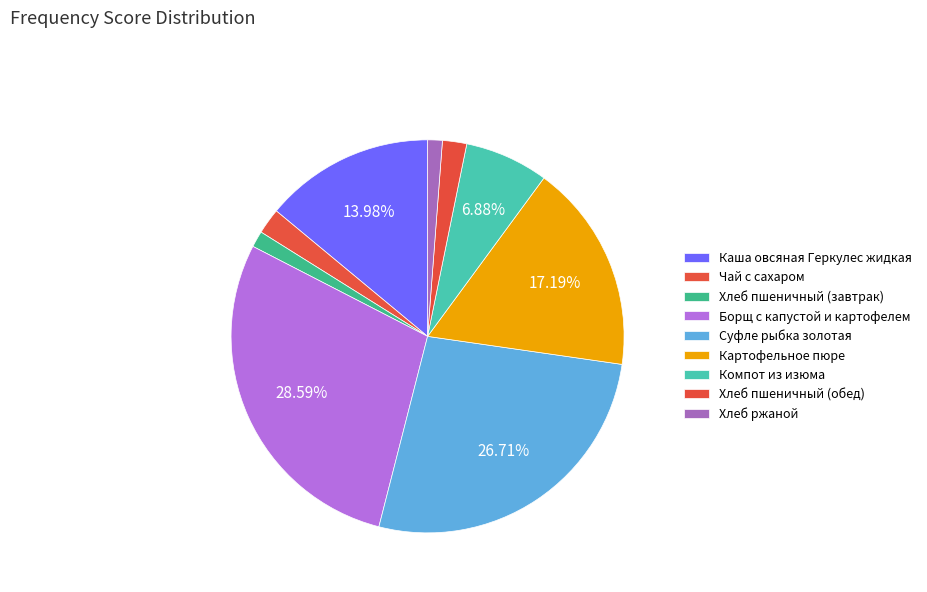

Which has a higher value, Хлеб пшеничный (завтрак) or Хлеб ржаной?

Хлеб пшеничный (завтрак)